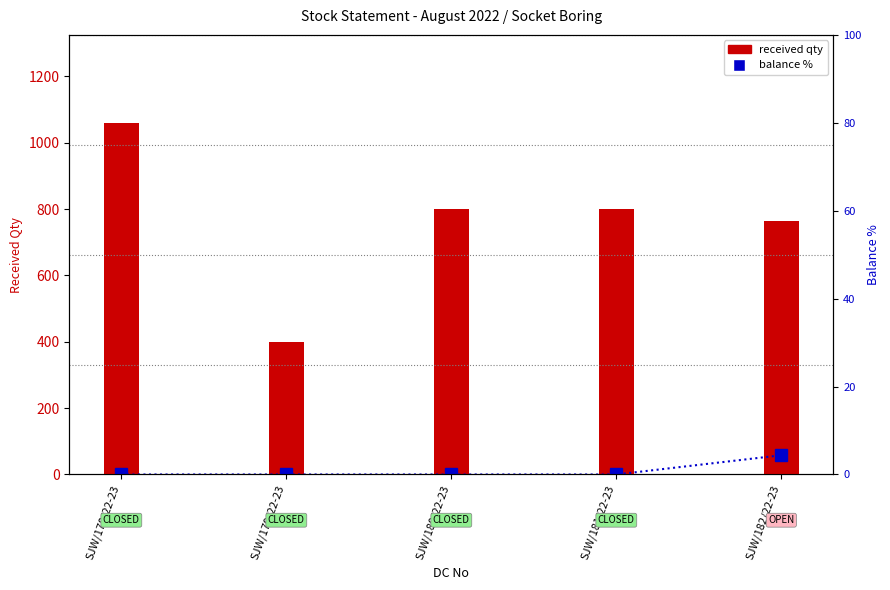

What is the total value across all series at SJW/178/22-23?

1060.0